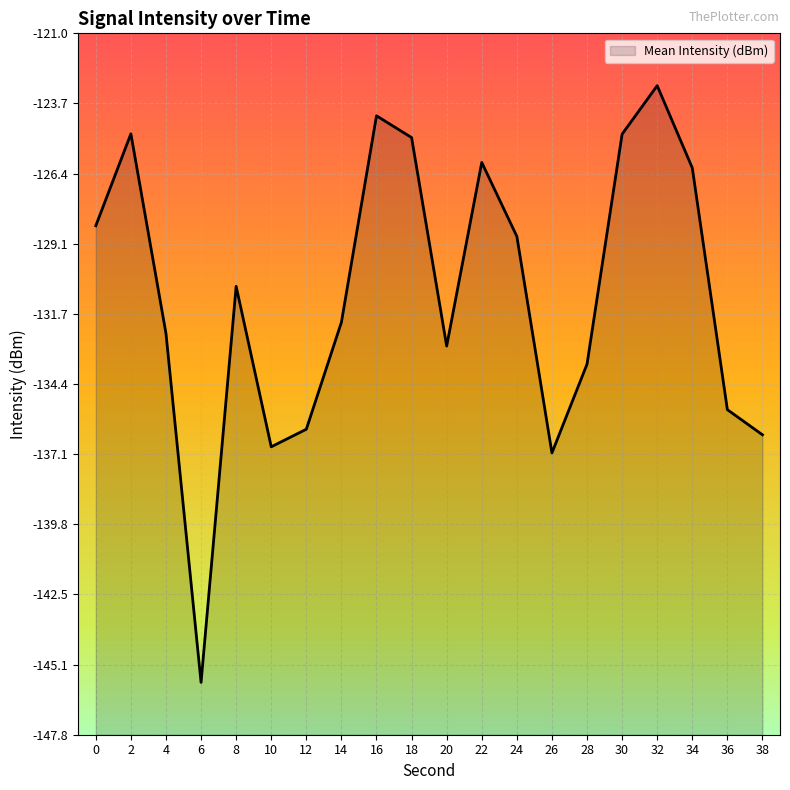

Which category has the lowest value across all series?

6